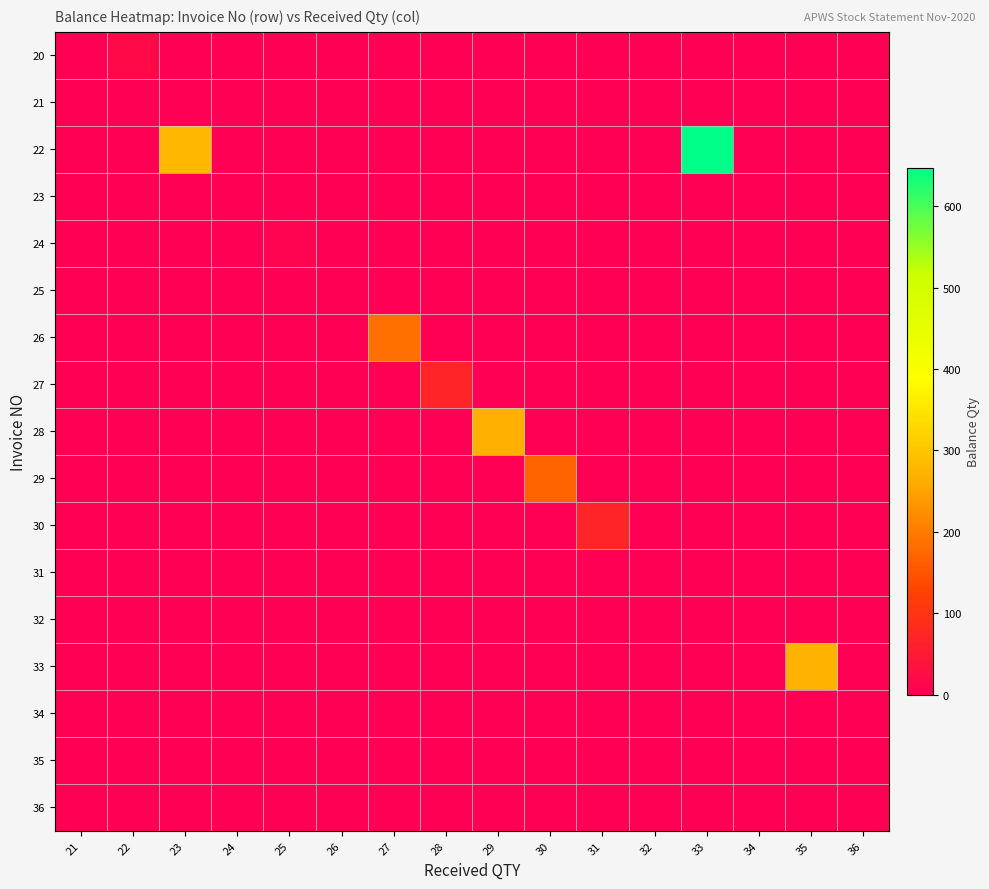

Reading right to left, what are all the values shown in this chart?

20: 36=0	35=0	34=0	33=0	32=0	31=0	30=0	29=0	28=0	27=0	26=0	25=0	24=0	23=0	22=20	21=0
21: 36=0	35=0	34=0	33=0	32=0	31=0	30=0	29=0	28=0	27=0	26=0	25=0	24=0	23=0	22=0	21=0
22: 36=0	35=0	34=0	33=647	32=0	31=0	30=0	29=0	28=0	27=0	26=0	25=0	24=0	23=280	22=0	21=0
23: 36=0	35=0	34=0	33=0	32=0	31=0	30=0	29=0	28=0	27=0	26=0	25=0	24=0	23=0	22=0	21=0
24: 36=0	35=0	34=0	33=0	32=0	31=0	30=0	29=0	28=0	27=0	26=0	25=10	24=0	23=0	22=0	21=0
25: 36=0	35=0	34=0	33=0	32=0	31=0	30=0	29=0	28=0	27=0	26=0	25=0	24=0	23=0	22=0	21=0
26: 36=0	35=0	34=0	33=0	32=0	31=0	30=0	29=0	28=0	27=185	26=0	25=0	24=0	23=0	22=0	21=0
27: 36=0	35=0	34=0	33=0	32=0	31=0	30=0	29=0	28=70	27=0	26=0	25=0	24=0	23=0	22=0	21=0
28: 36=0	35=0	34=0	33=0	32=0	31=0	30=0	29=270	28=0	27=0	26=0	25=0	24=0	23=0	22=0	21=0
29: 36=0	35=0	34=0	33=0	32=0	31=0	30=170	29=0	28=0	27=0	26=0	25=0	24=0	23=0	22=0	21=0
30: 36=0	35=0	34=0	33=0	32=0	31=70	30=0	29=0	28=0	27=0	26=0	25=0	24=0	23=0	22=0	21=0
31: 36=0	35=0	34=0	33=0	32=0	31=0	30=0	29=0	28=0	27=0	26=0	25=0	24=0	23=0	22=0	21=0
32: 36=0	35=0	34=0	33=0	32=0	31=0	30=0	29=0	28=0	27=0	26=0	25=0	24=0	23=0	22=0	21=0
33: 36=0	35=275	34=0	33=0	32=0	31=0	30=0	29=0	28=0	27=0	26=0	25=0	24=0	23=0	22=0	21=0
34: 36=0	35=0	34=0	33=0	32=0	31=0	30=0	29=0	28=0	27=0	26=0	25=0	24=0	23=0	22=0	21=0
35: 36=0	35=0	34=0	33=0	32=0	31=0	30=0	29=0	28=0	27=0	26=0	25=0	24=0	23=0	22=0	21=0
36: 36=0	35=0	34=0	33=0	32=0	31=0	30=0	29=0	28=0	27=0	26=0	25=0	24=0	23=0	22=0	21=0